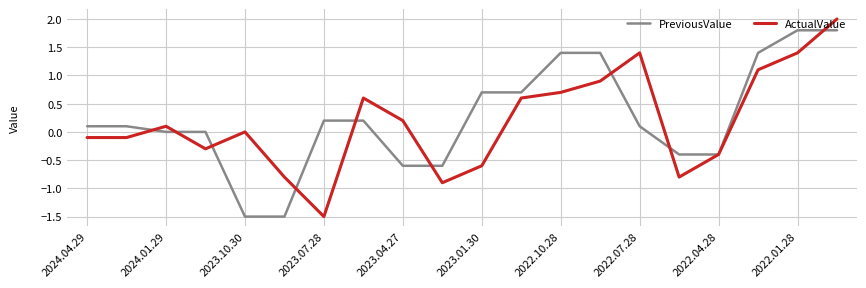

What is the maximum value shown in the chart?

2.0